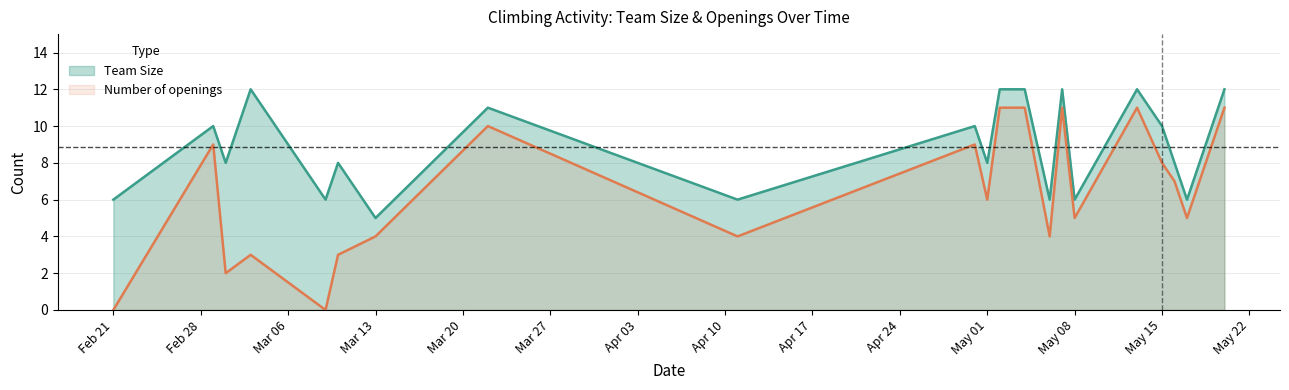

What is the difference between the maximum and second lowest values in the Number of openings series?

11